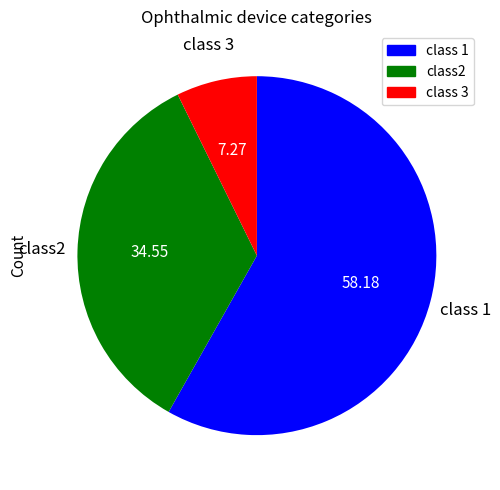

Is there a majority slice in this chart?

Yes